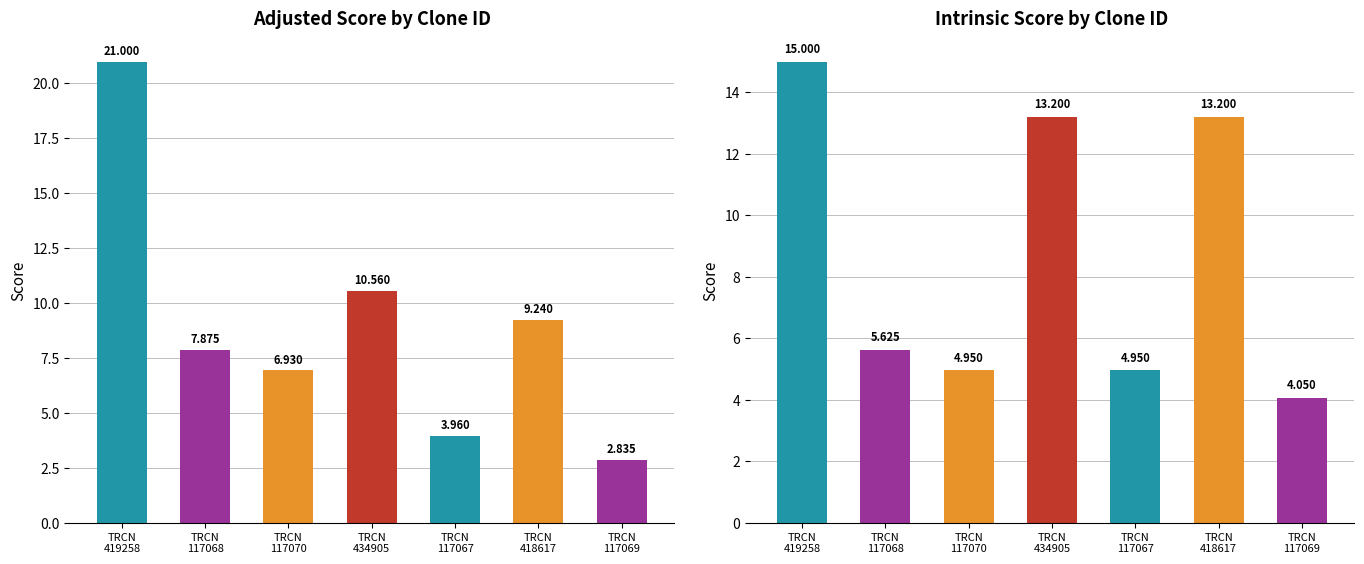

What is the value of the Intrinsic Score bar at the 4th from the left?

13.2